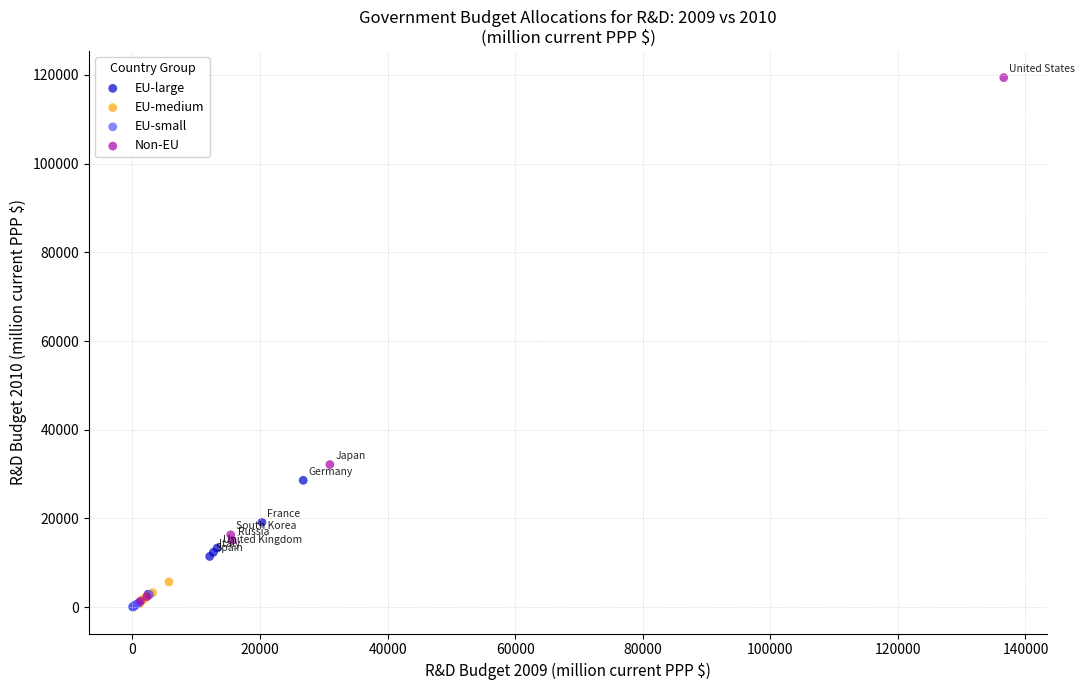

Which series contains the highest Y value?

Non-EU